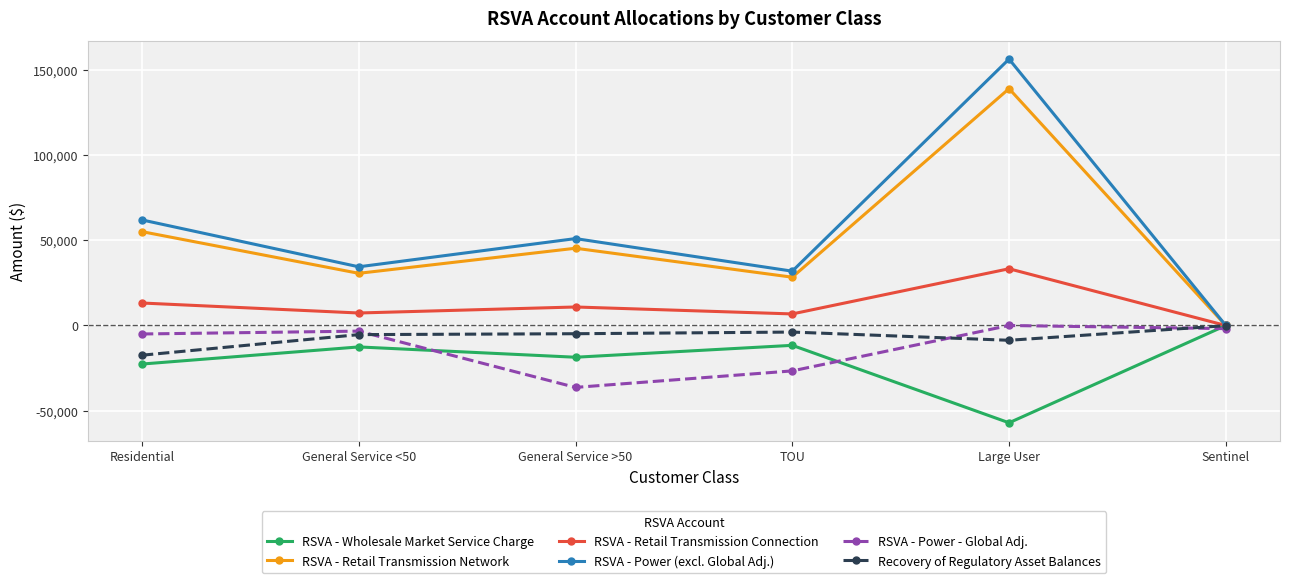

True or false: RSVA - Power (excl. Global Adj.) has more than 0 points higher than both neighbors.

True